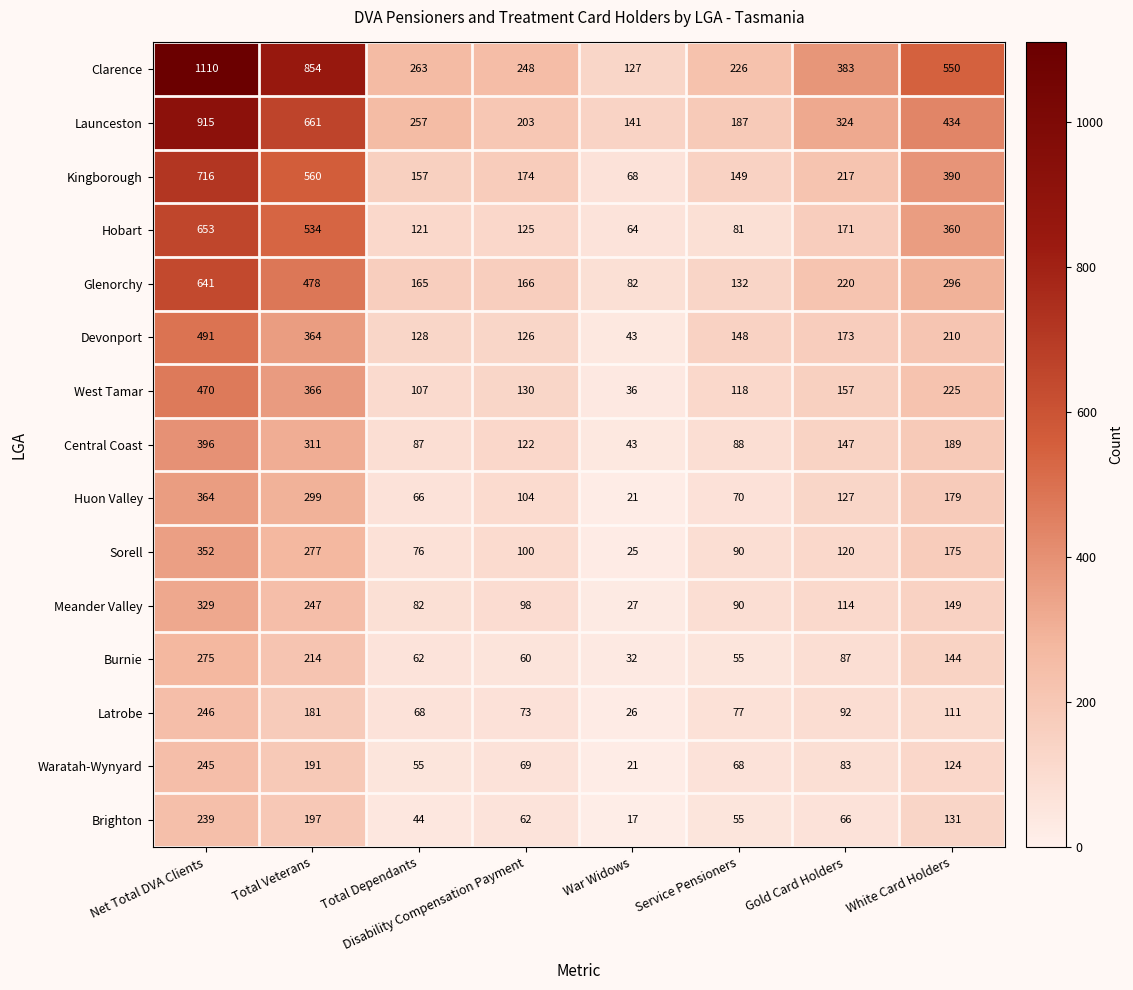

At how many categories does at least one series exceed 1015?

1